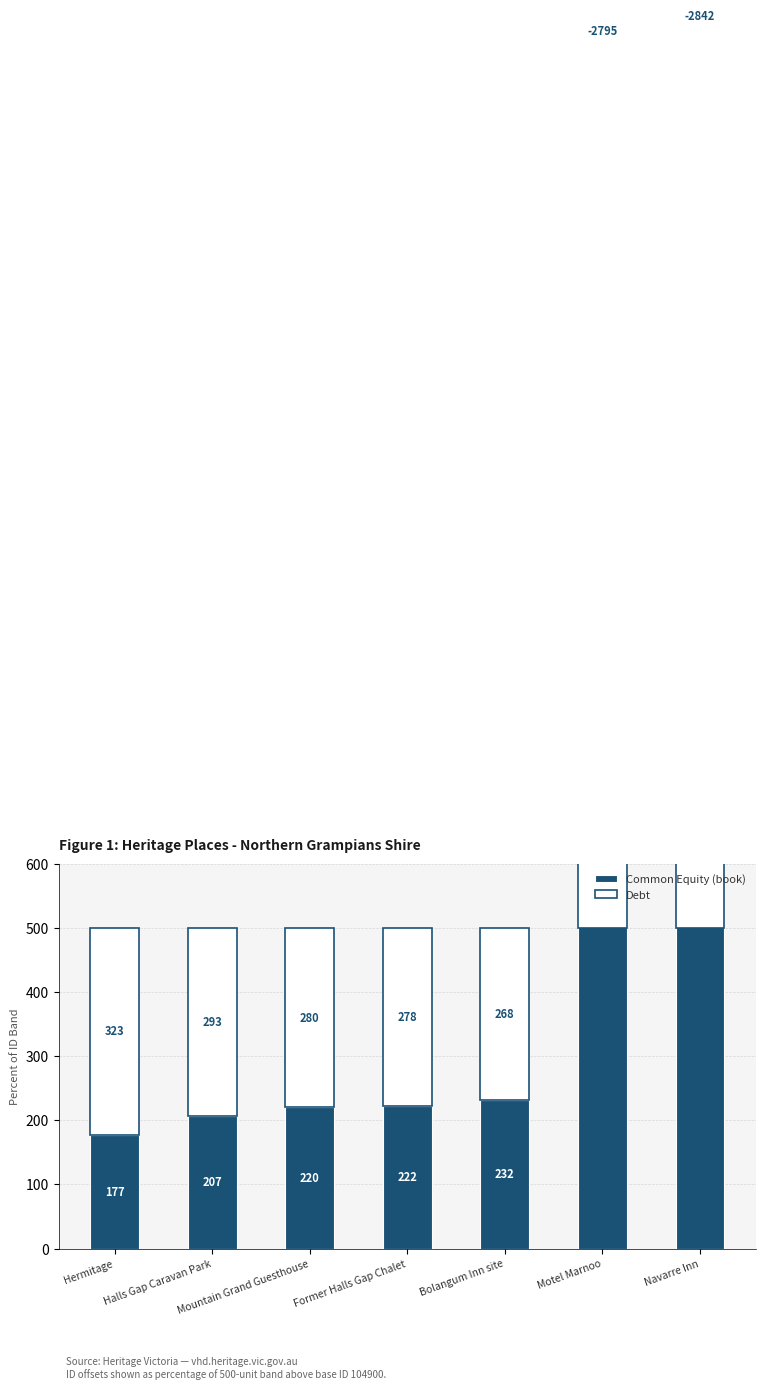

List the series in order of their peak value, lowest first.

Debt, Common Equity (book)